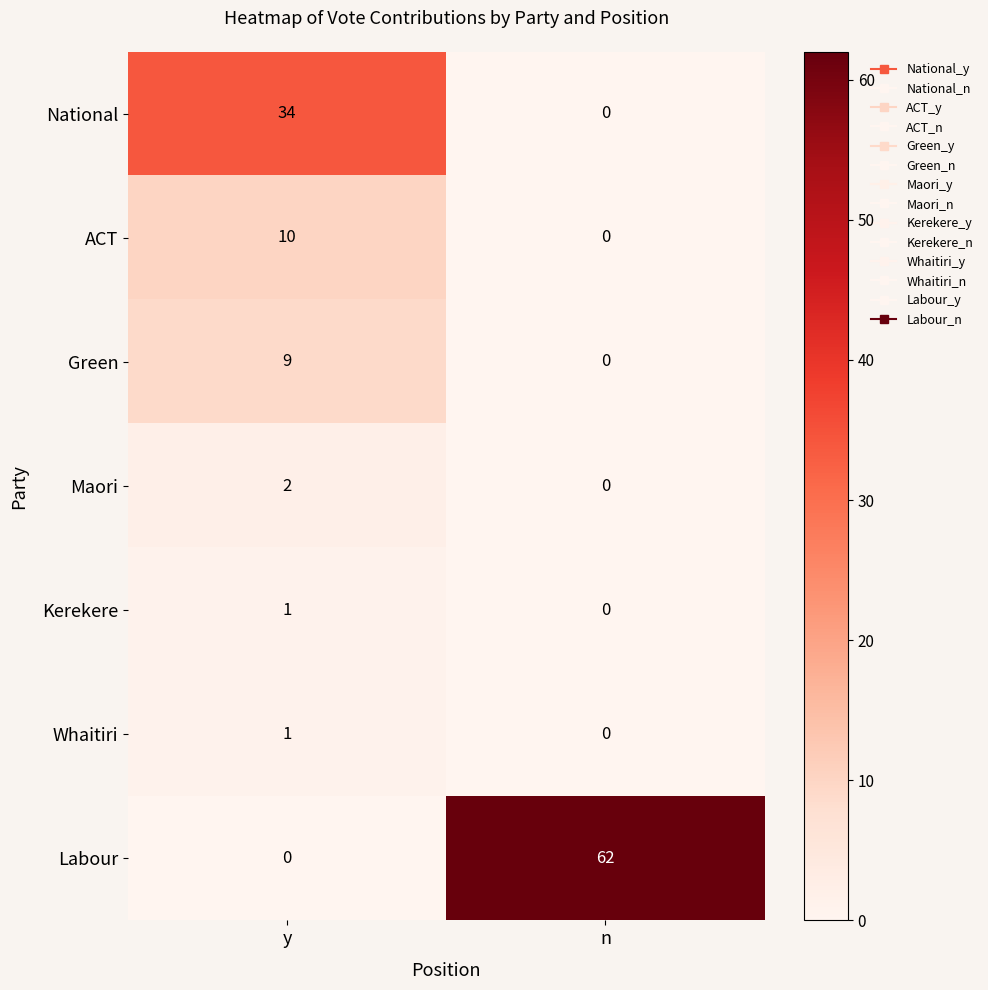

The value of Kerekere at n is 0. True or false?

True